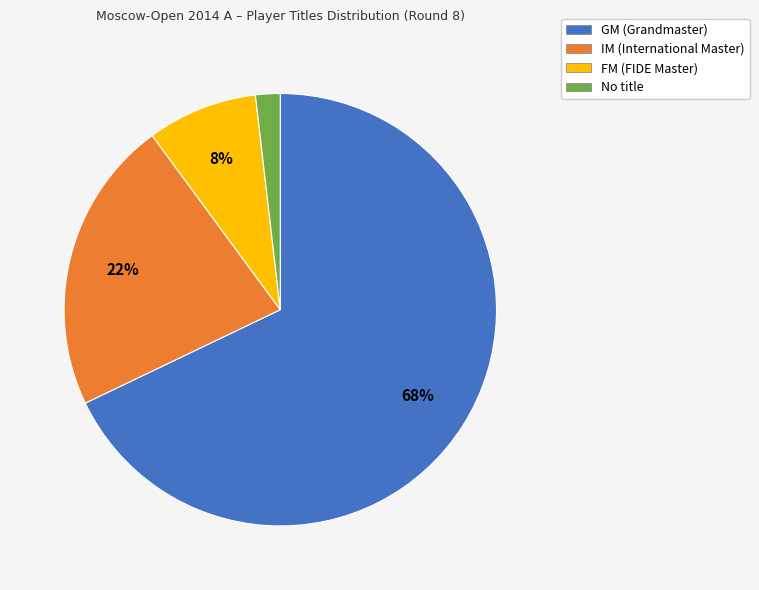

Is there any slice that represents more than half of the pie?

Yes